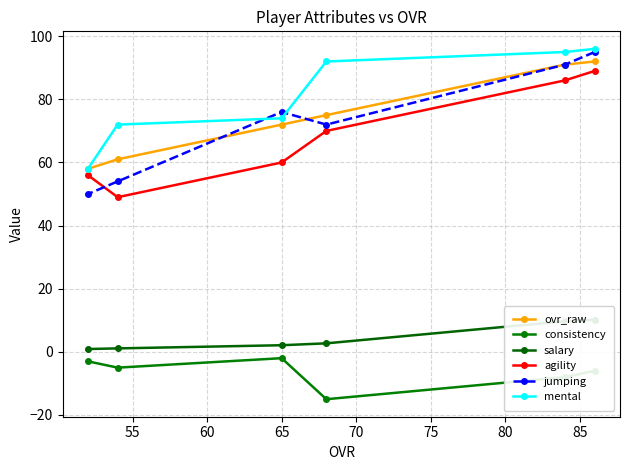

What is the highest value of the mental series?

96